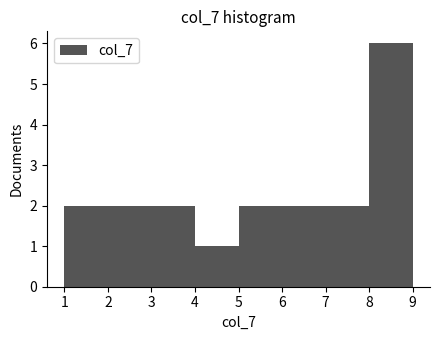

Over which range of the x-axis is the bar tallest?

8 to 9